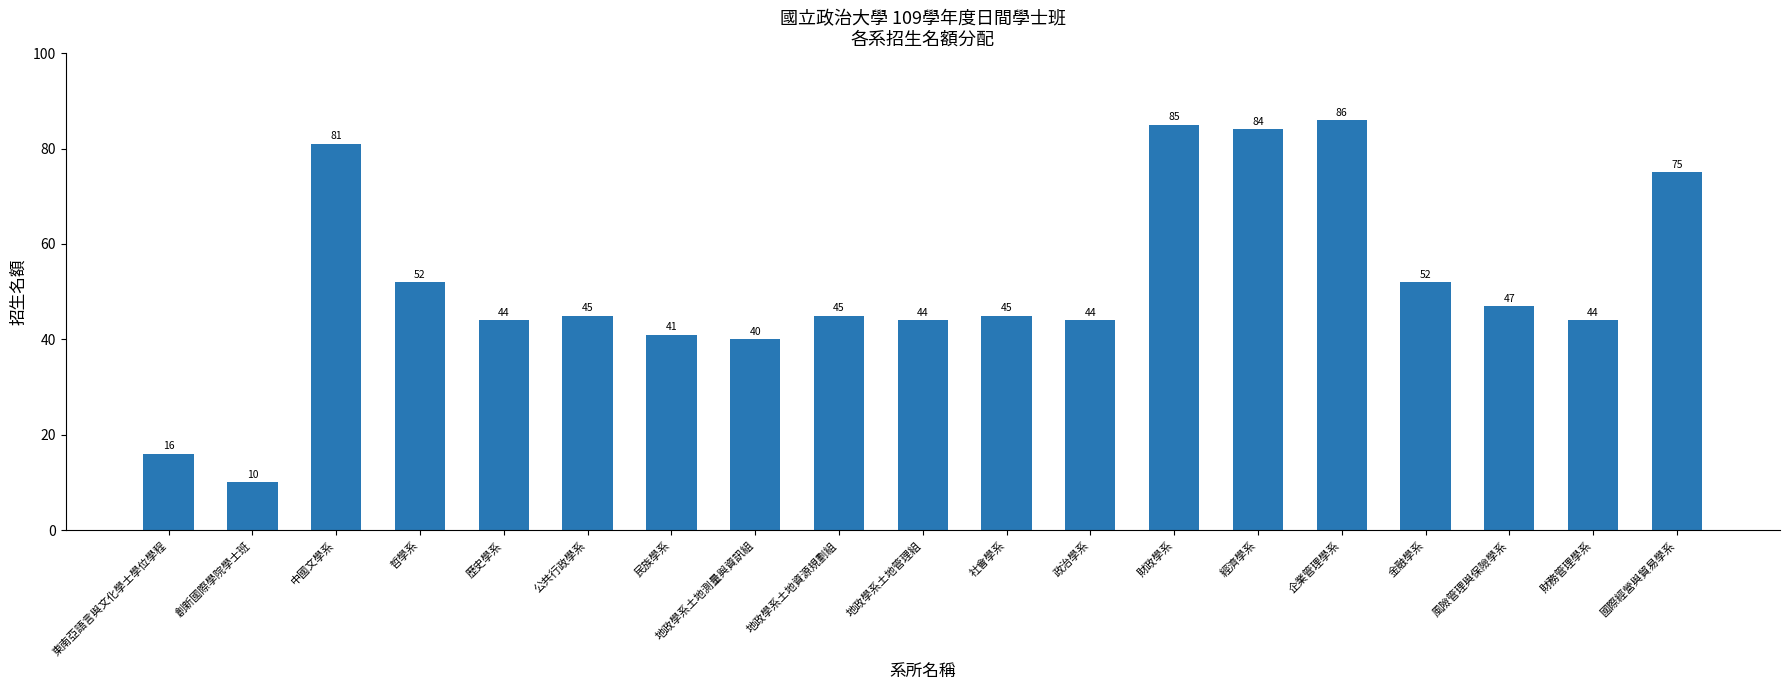

How many bars are there in total?

19